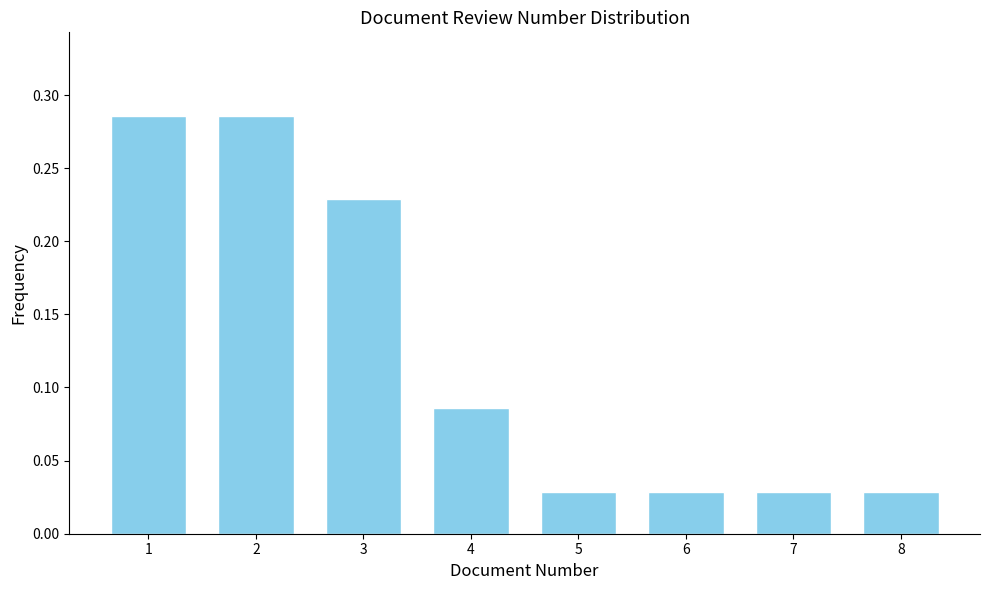

What is the sum of all values?

1.0